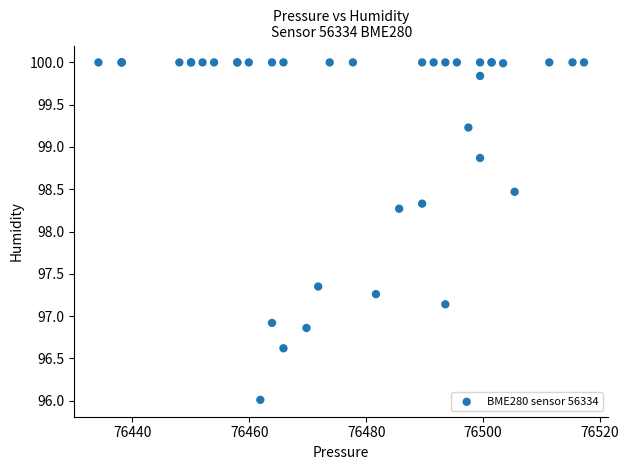

What Y value in the scatter plot is closest to 98?

98.3